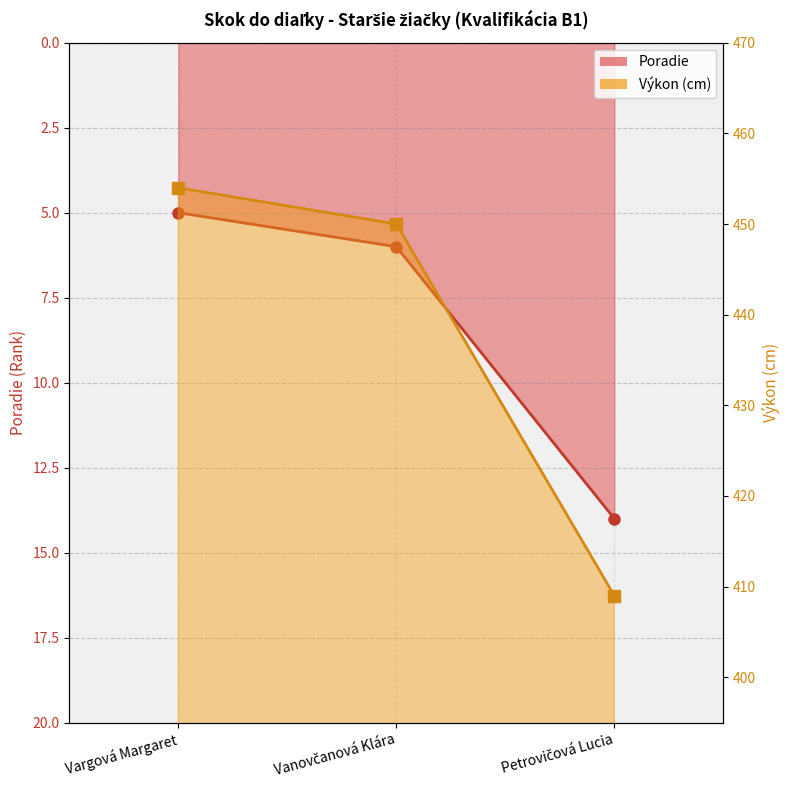

How many lines are shown in the chart?

2